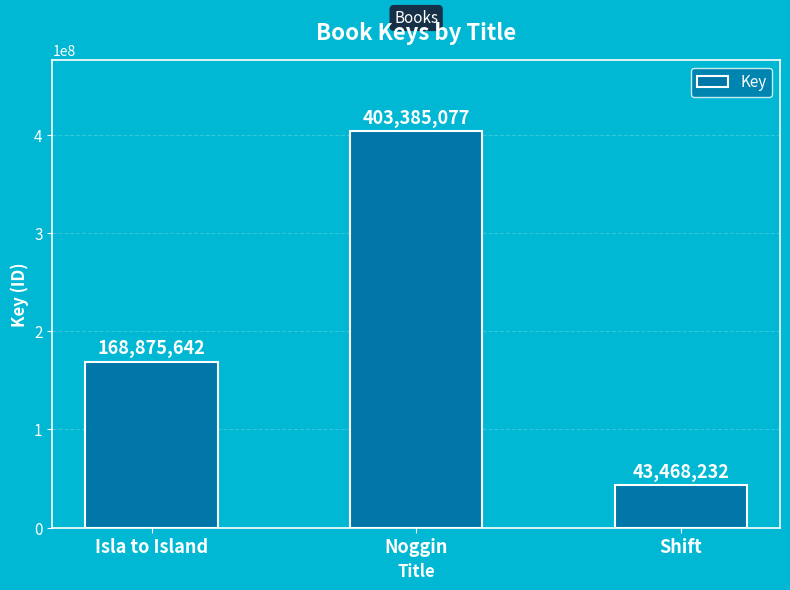

What is the difference between the values at Isla to Island and Noggin?

234509435